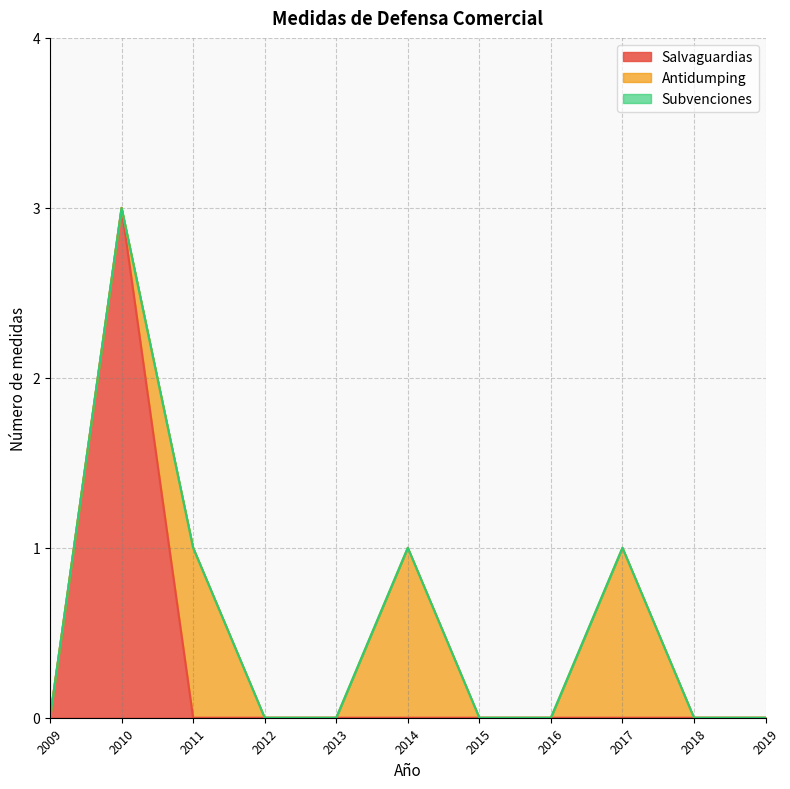

The value of Antidumping at 2016 is 1. True or false?

False